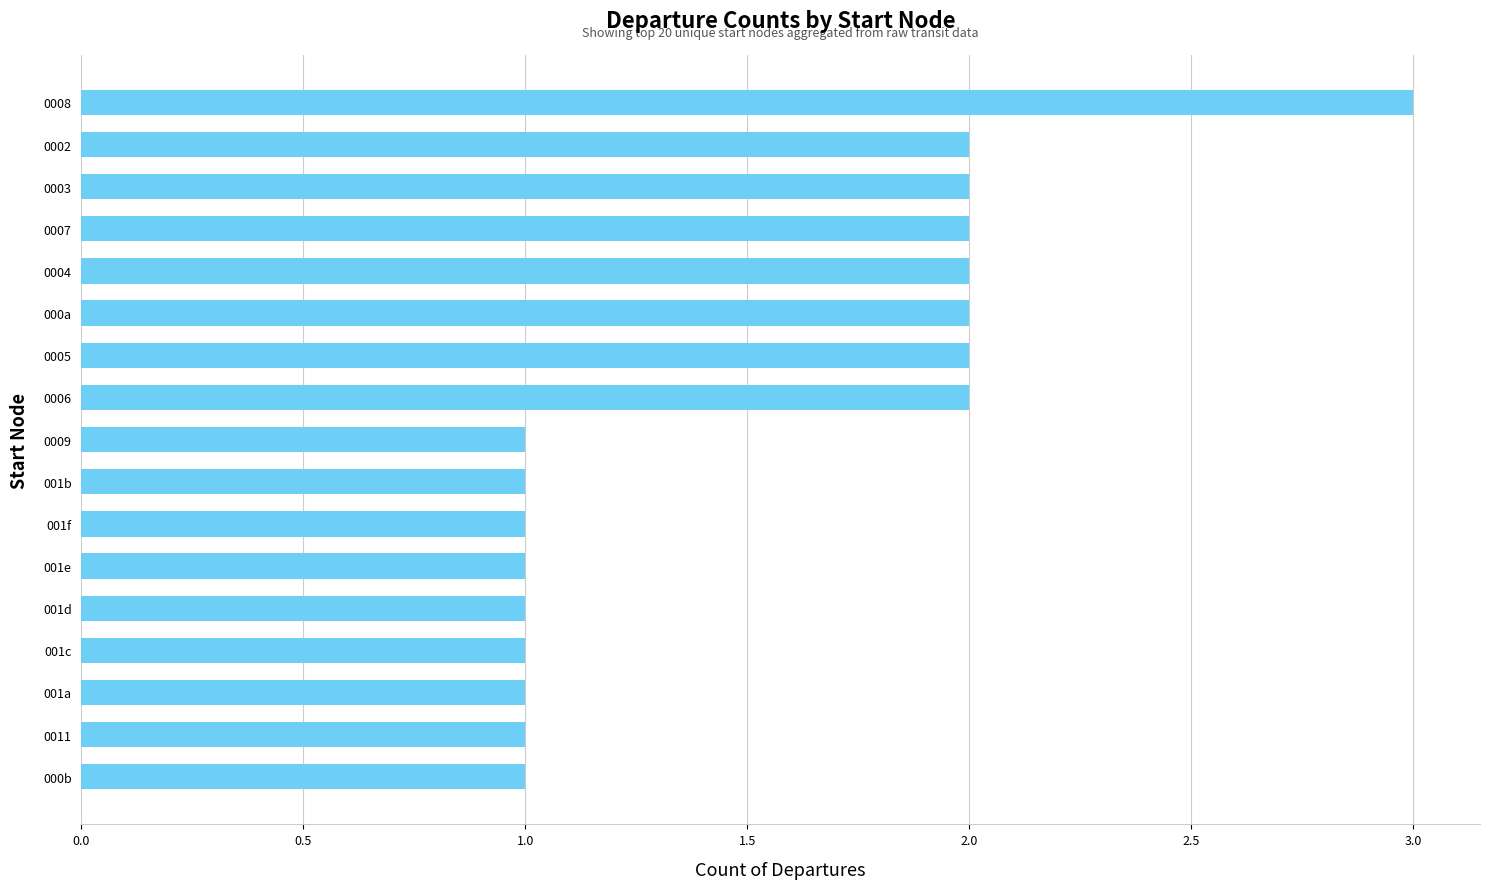

Is it true that the value at 0004 is 2?

True